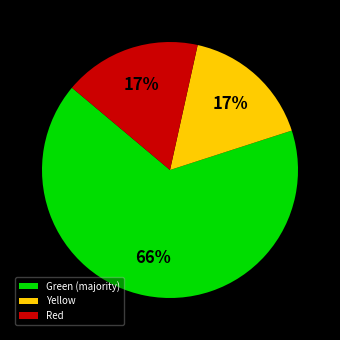

Is there any slice that represents more than half of the pie?

Yes